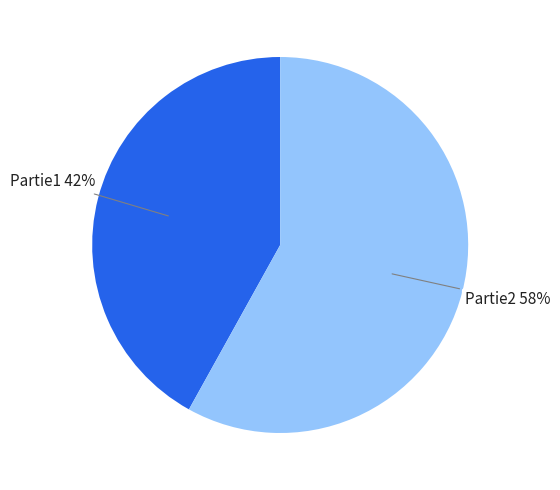

Count the number of slices in the pie.

2